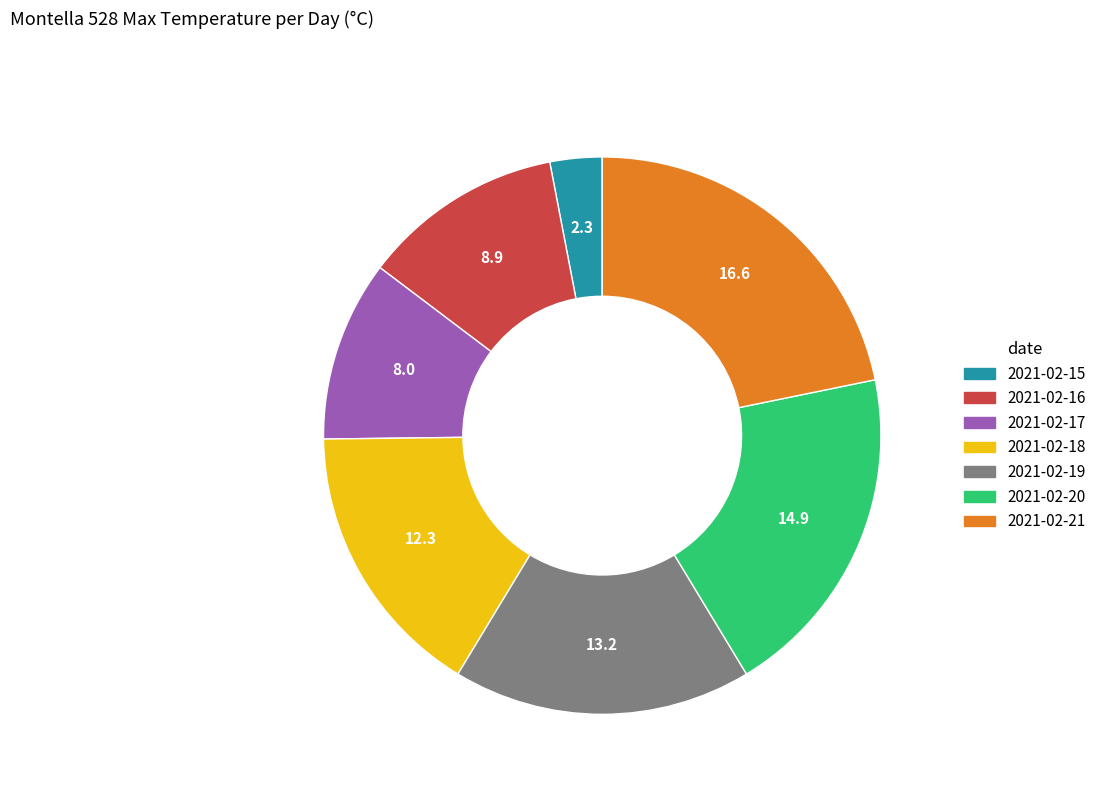

What is the smallest slice in the pie chart?

2021-02-15